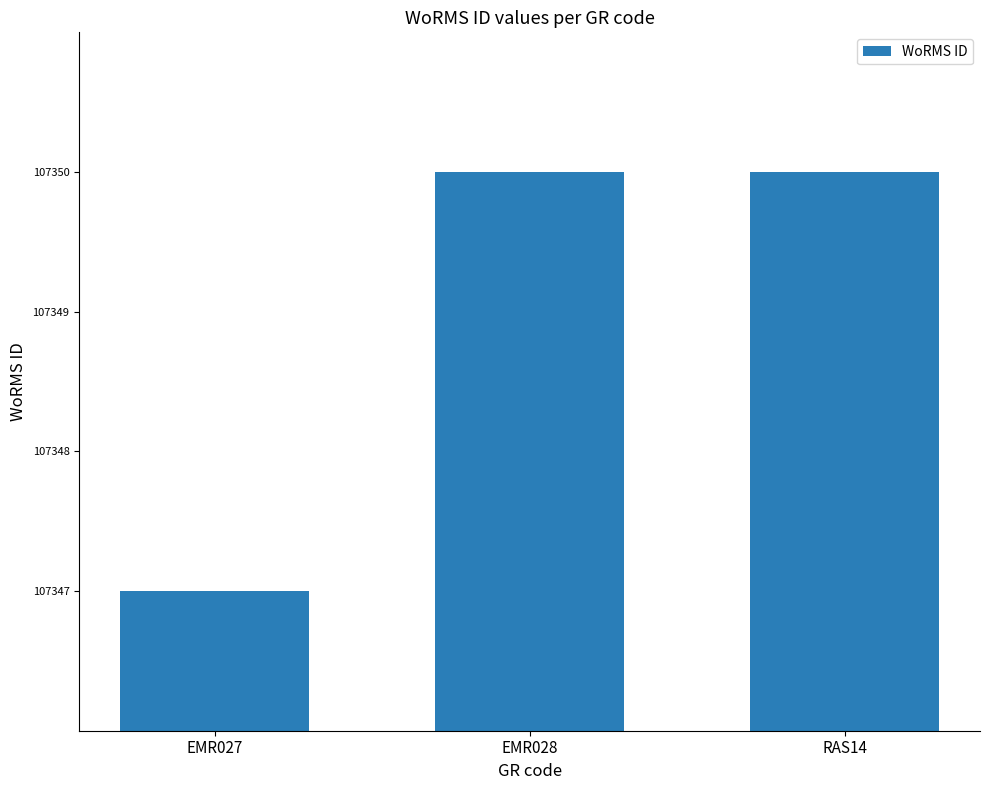

What is the value of the 2nd bar from the left?

107350